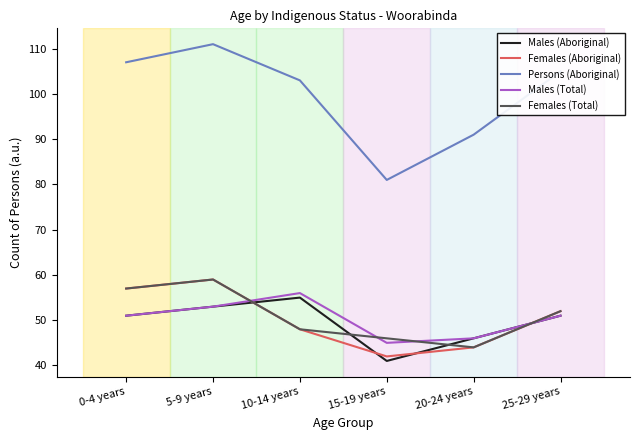

Where does the Persons (Aboriginal) series first go above 105?

0-4 years